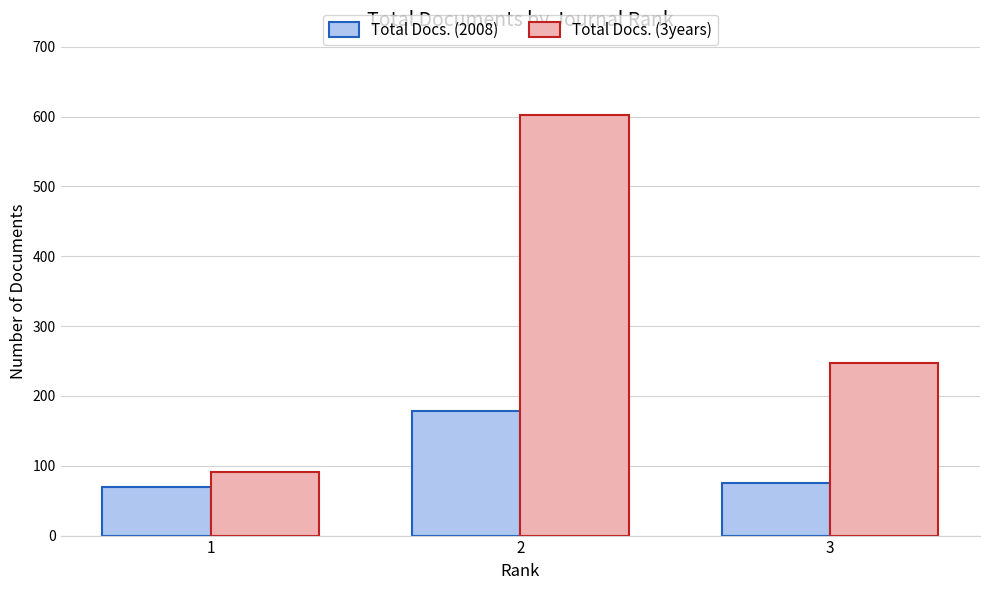

At how many categories does at least one series exceed 230?

2